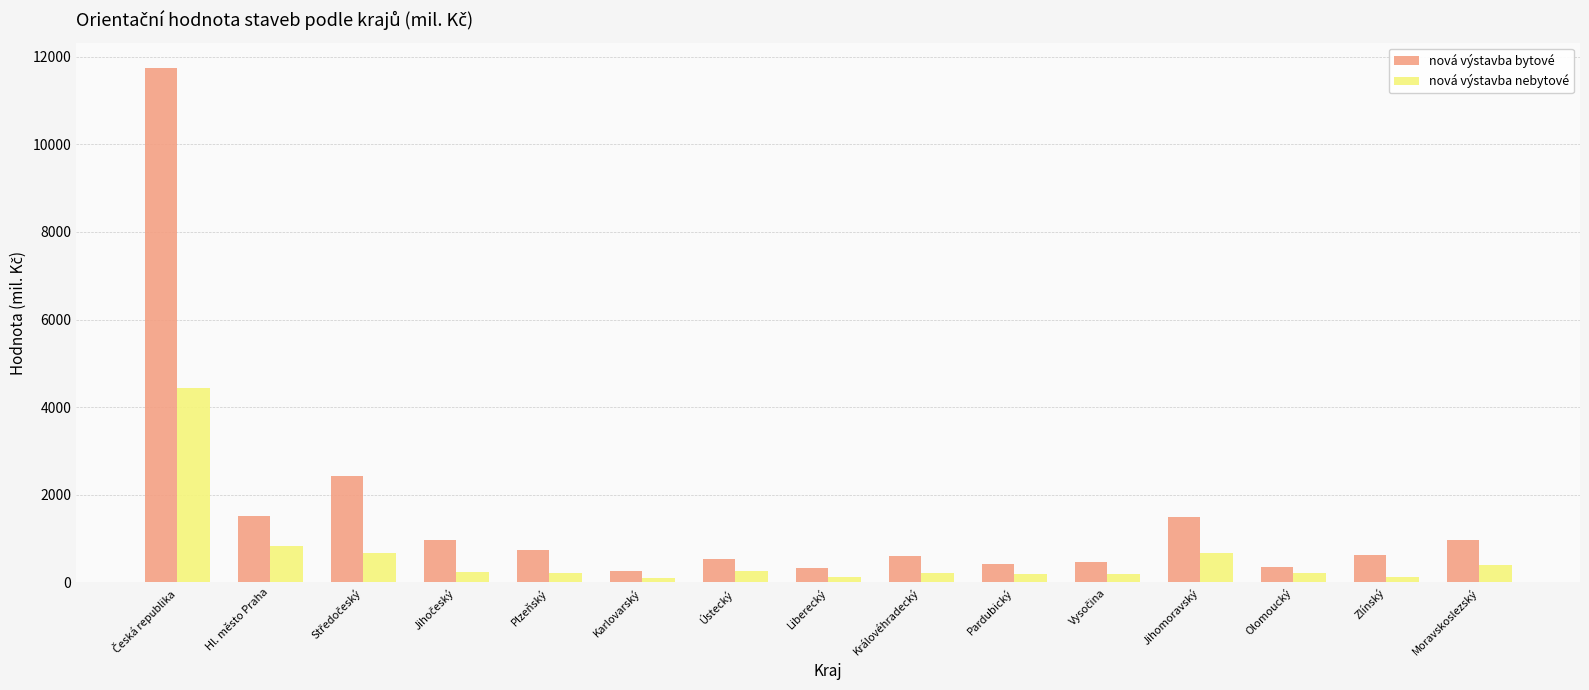

What is the minimum value for nová výstavba bytové?

260